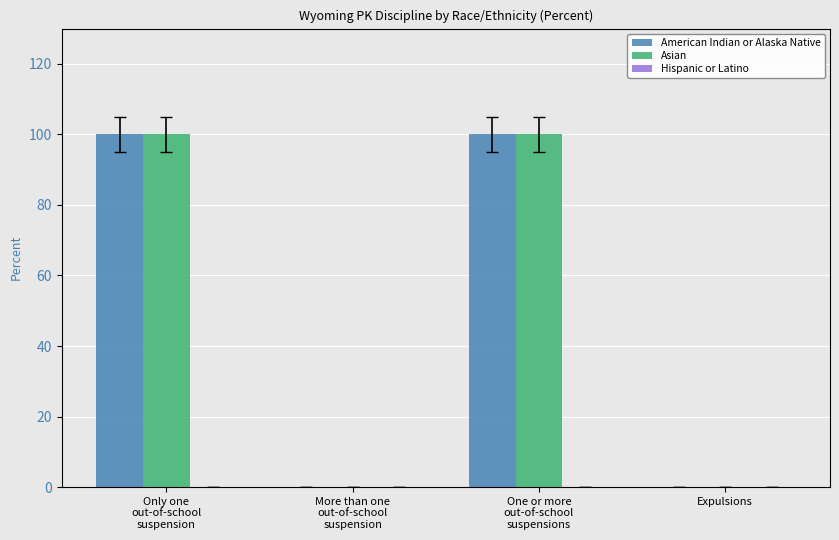

What is the spread (max minus min) of values at Only one
out-of-school
suspension?

0